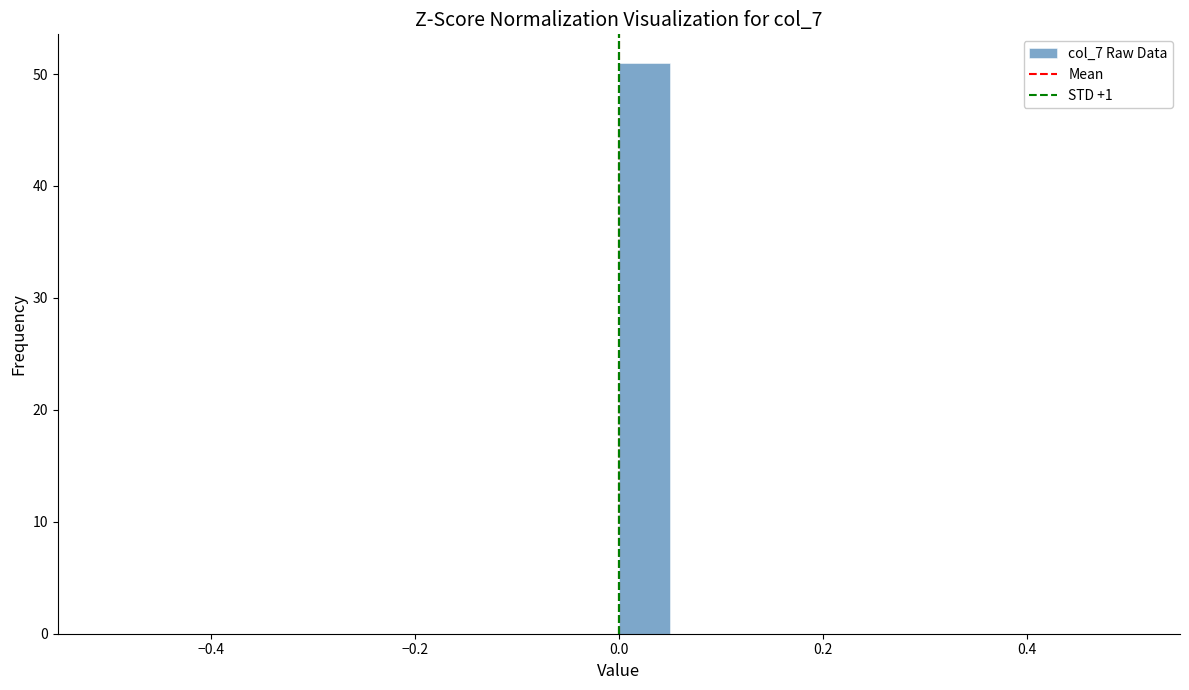

Read against the x-axis, roughly where is the centre of the tallest bar?

0.02